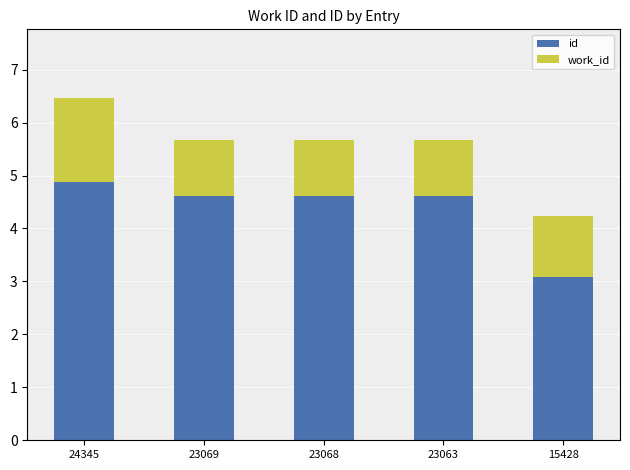

At which category is the sum across all series the highest?

24345